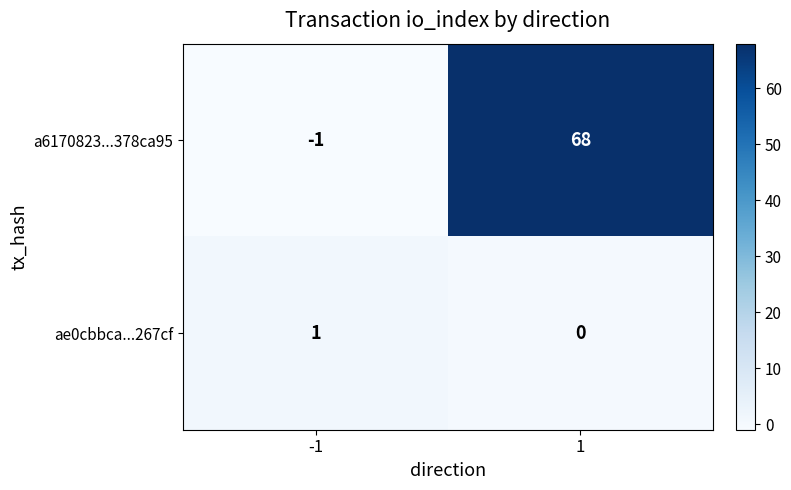

Which series has the largest total across all categories?

a6170823...378ca95